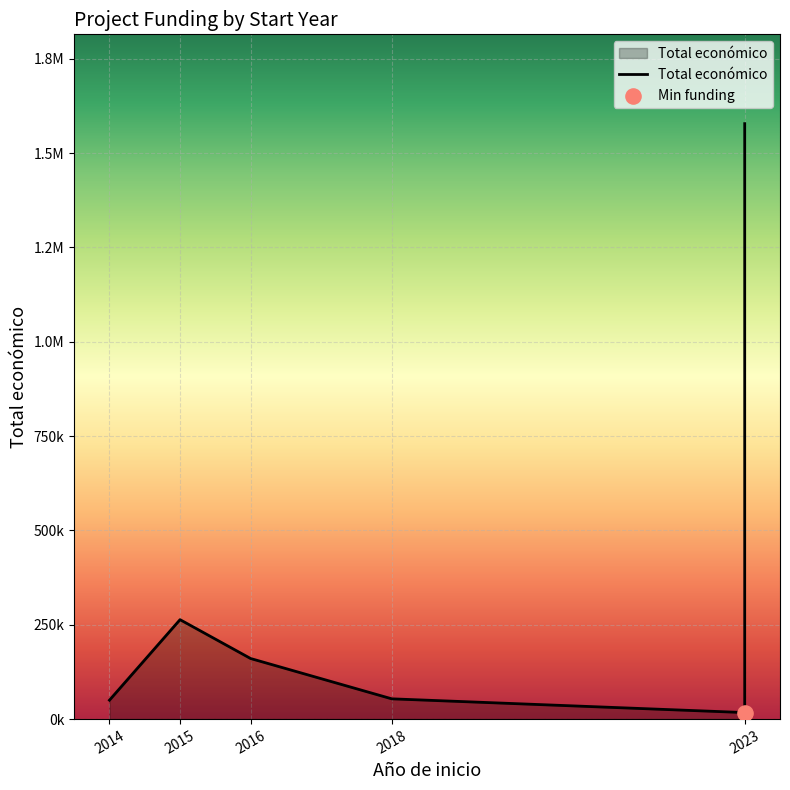

What is the change in value from 2023 to 2023?

-2681